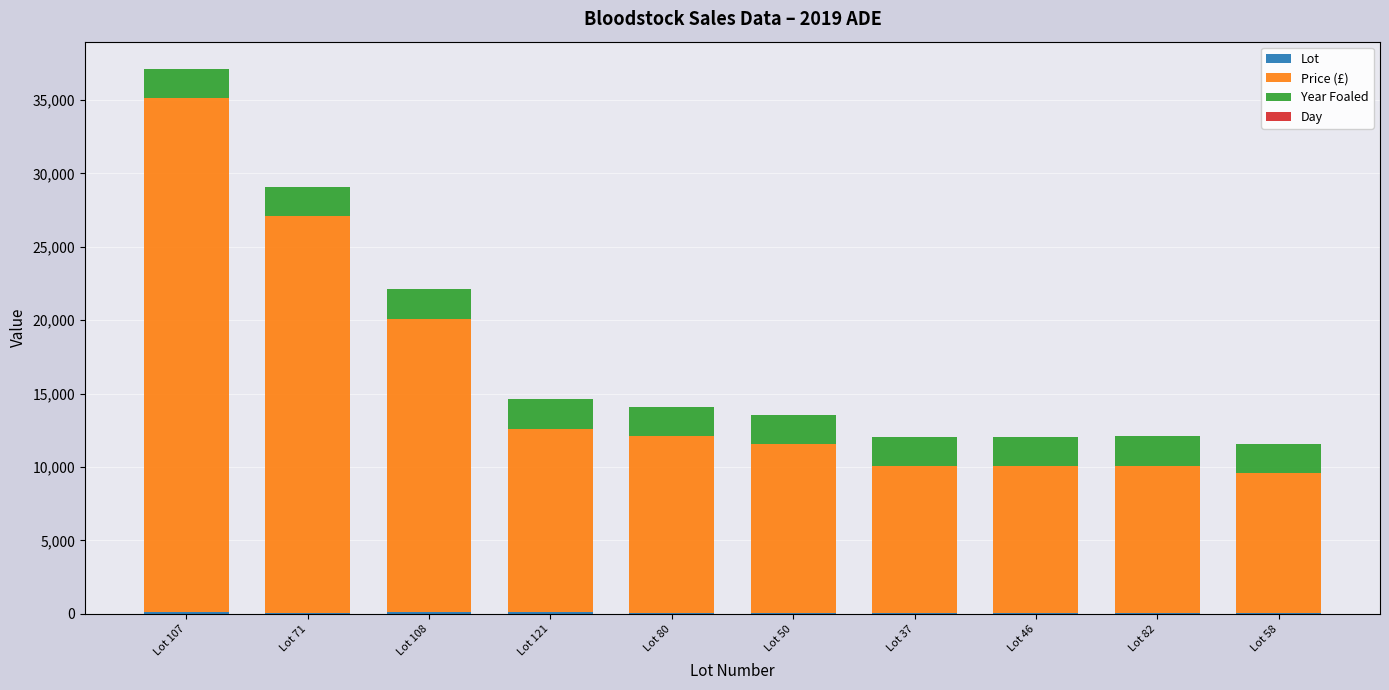

List the labels in order of Price (£) value, smallest first.

Lot 58, Lot 37, Lot 46, Lot 82, Lot 50, Lot 80, Lot 121, Lot 108, Lot 71, Lot 107